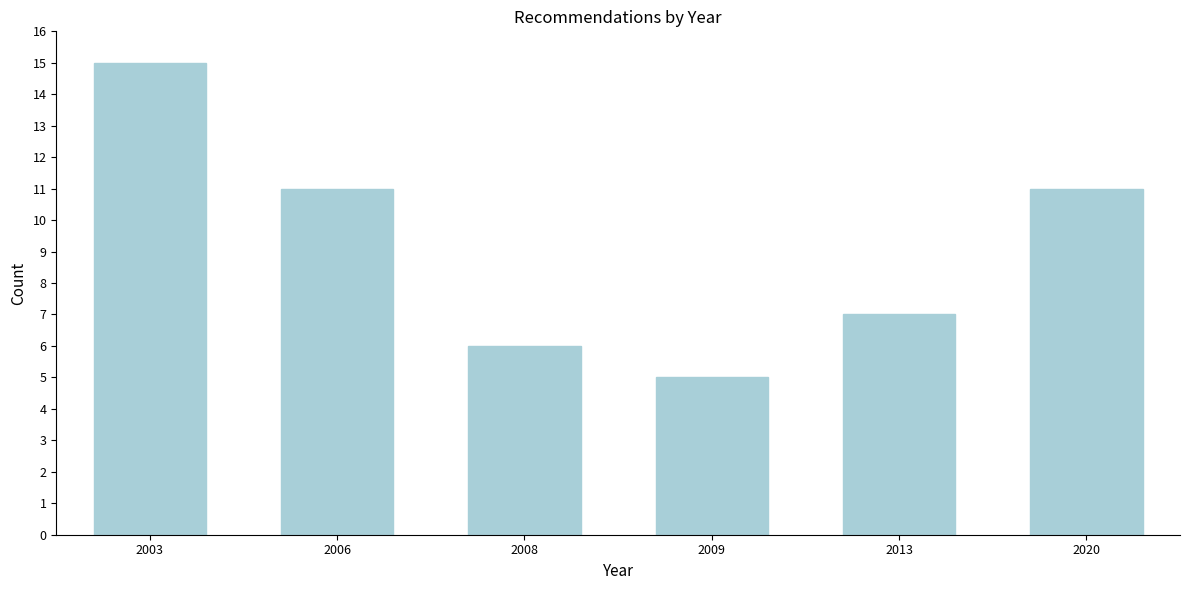

Reading left to right, transcribe all the data shown in this chart.

15	11	6	5	7	11